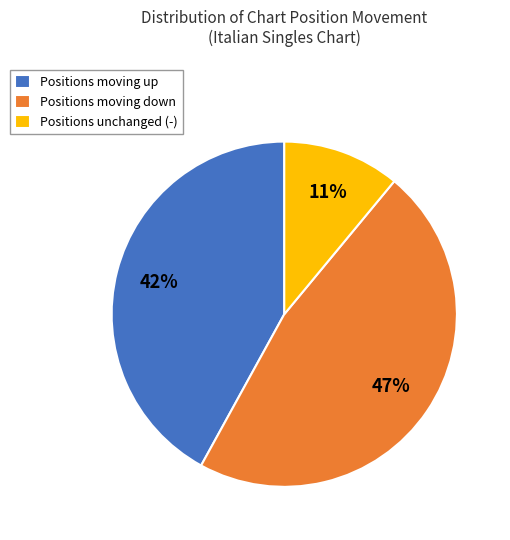

To the nearest percent, what percentage of the pie is Positions moving down?

47%